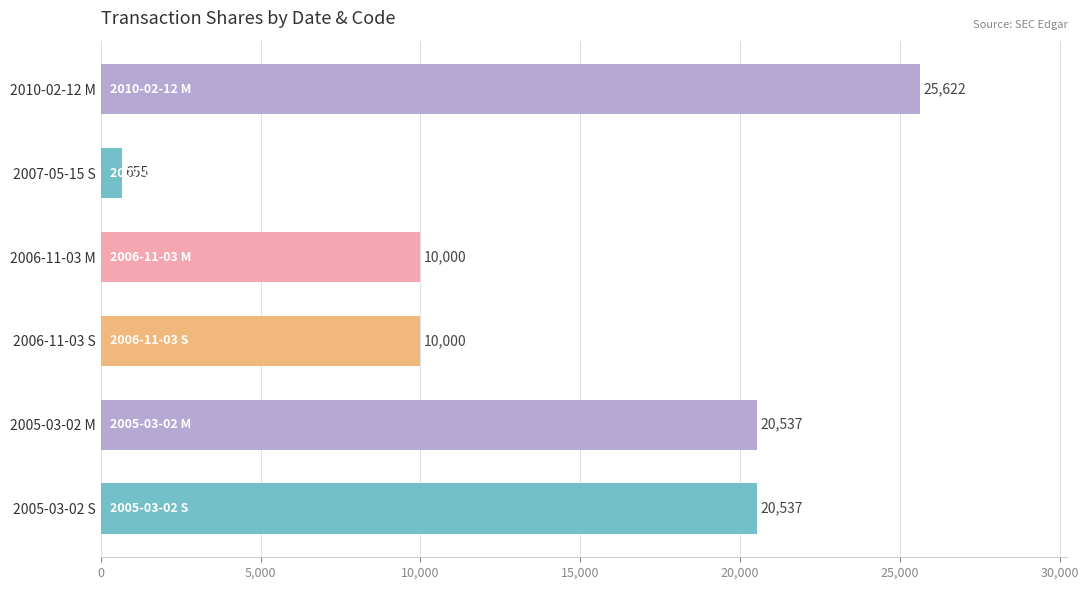

How many categories are shown in the chart?

6